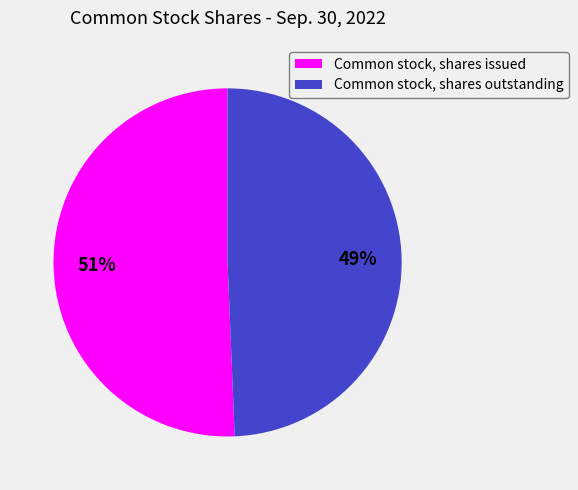

Which has a higher value, Common stock, shares issued or Common stock, shares outstanding?

Common stock, shares issued